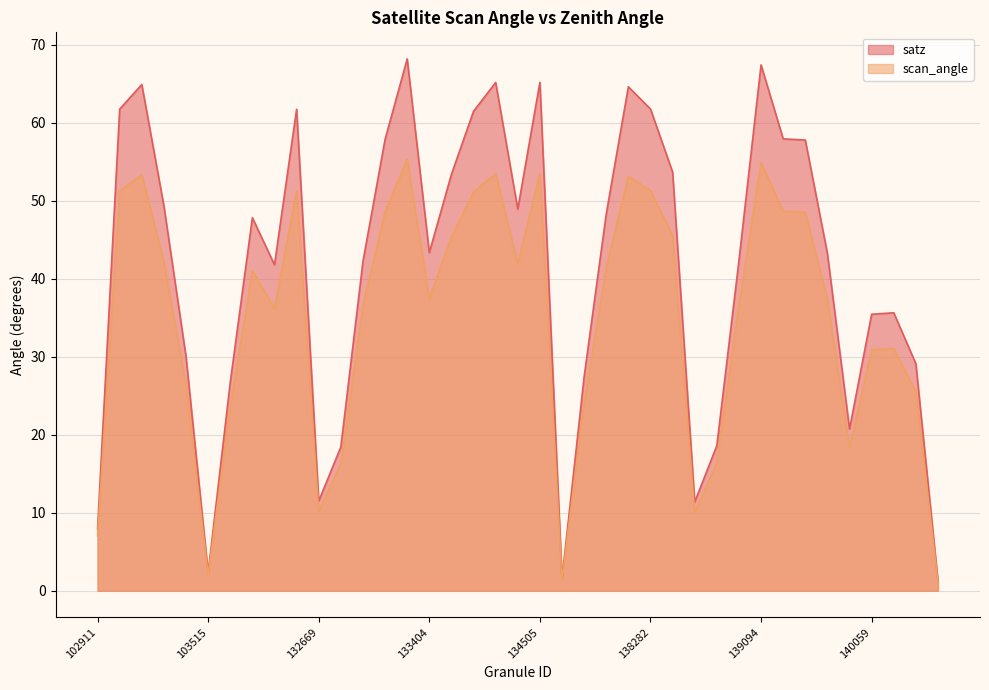

What is the spread (max minus min) of values at 138296?

8.1